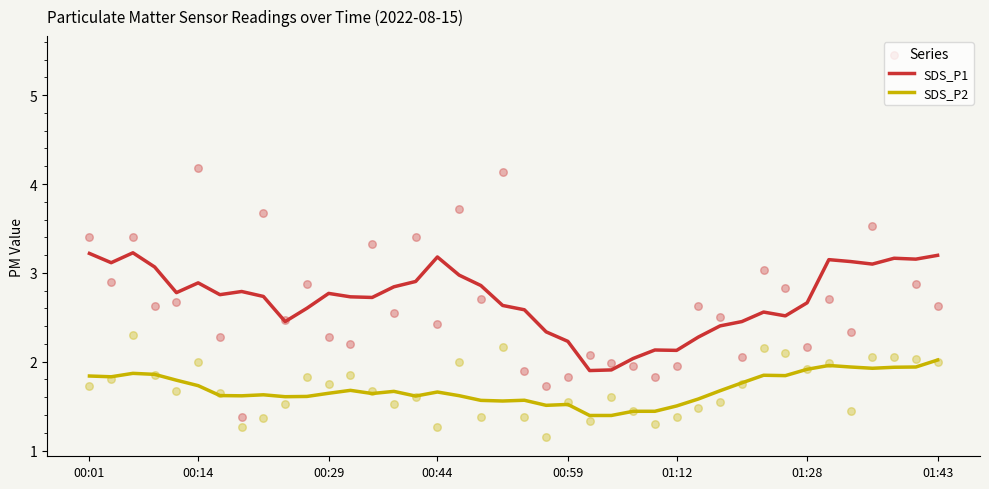

Which series has the widest spread of Y values?

SDS_P1